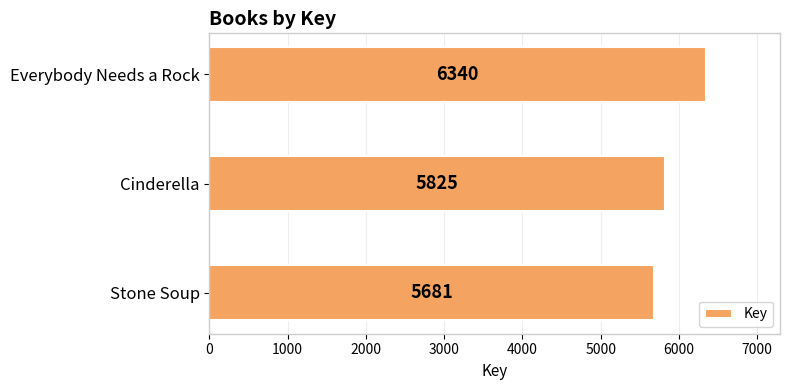

What is the ratio of the value at Cinderella to the value at Stone Soup?

1.0